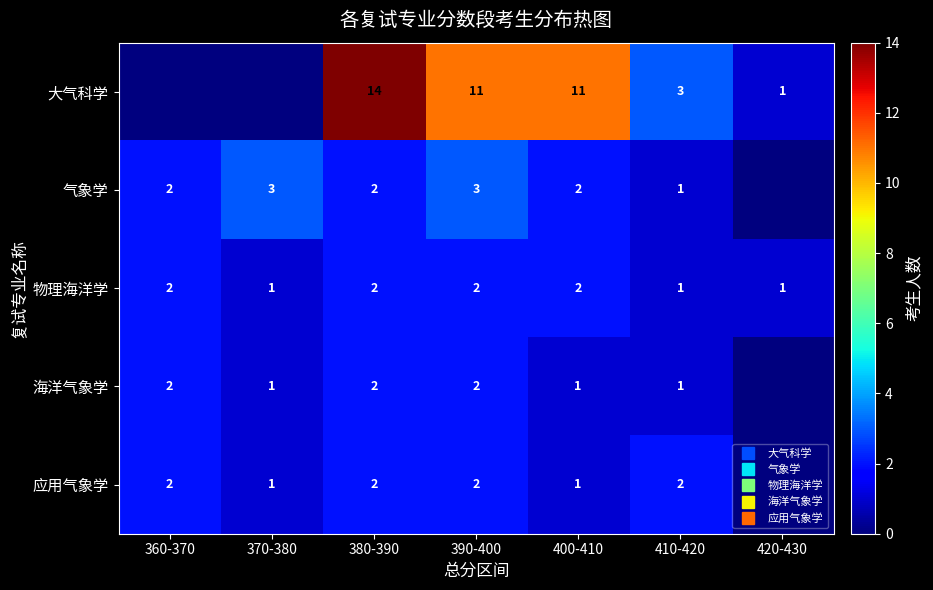

The value of 海洋气象学 at 390-400 is 2. True or false?

True